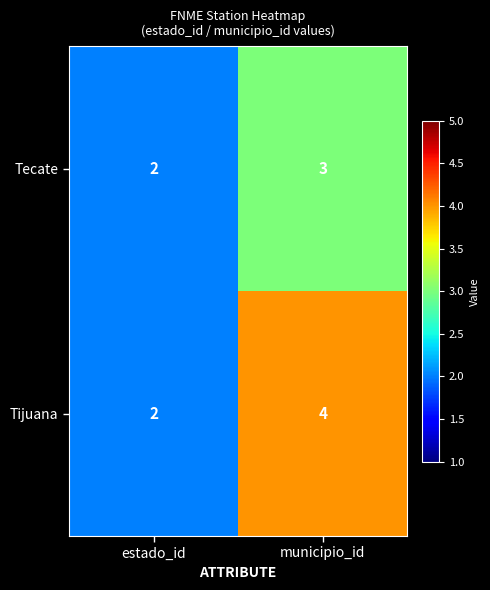

What is the sum of all Tecate values?

5